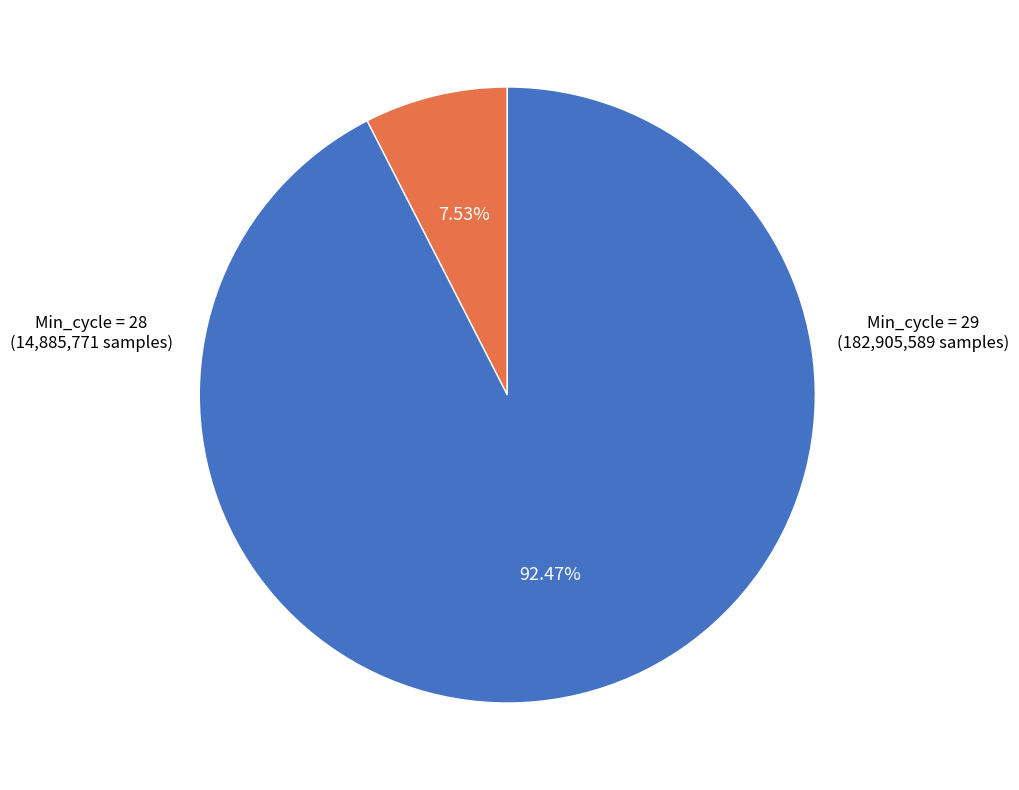

What is the largest slice in the pie chart?

Min_cycle = 29